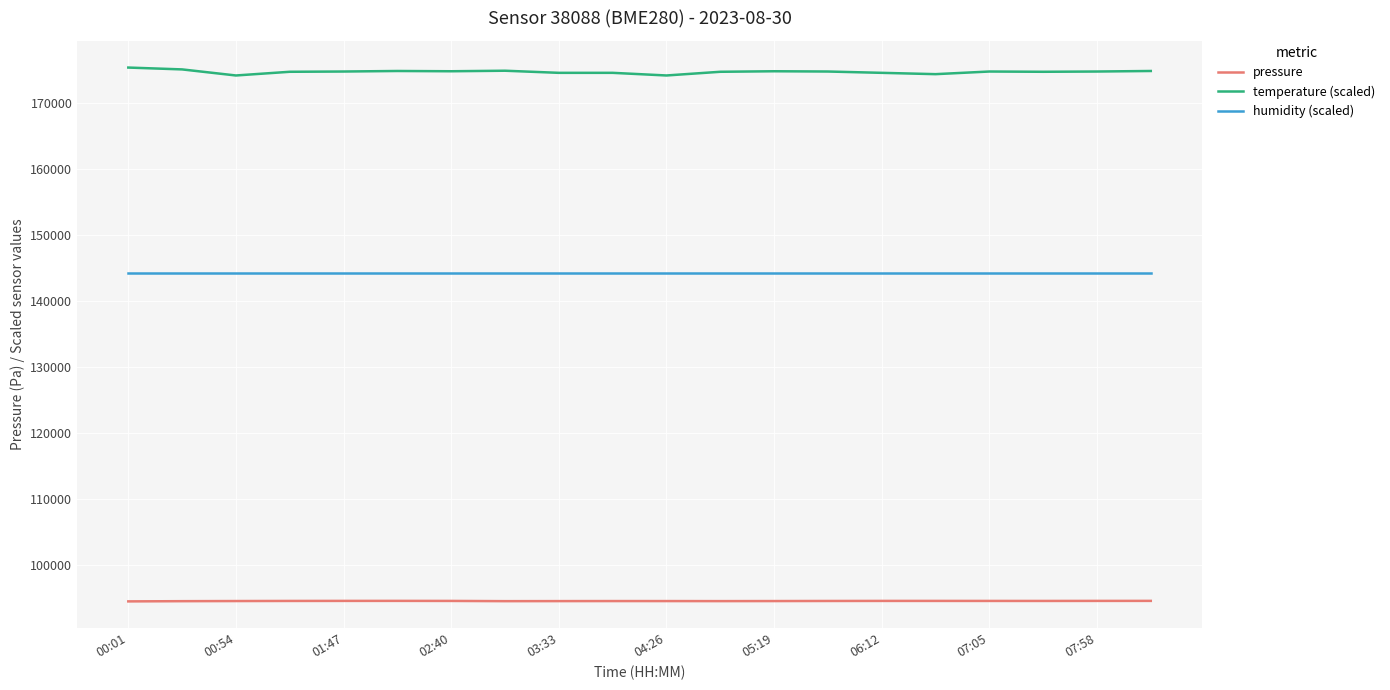

What is the maximum value shown in the chart?

175420.0